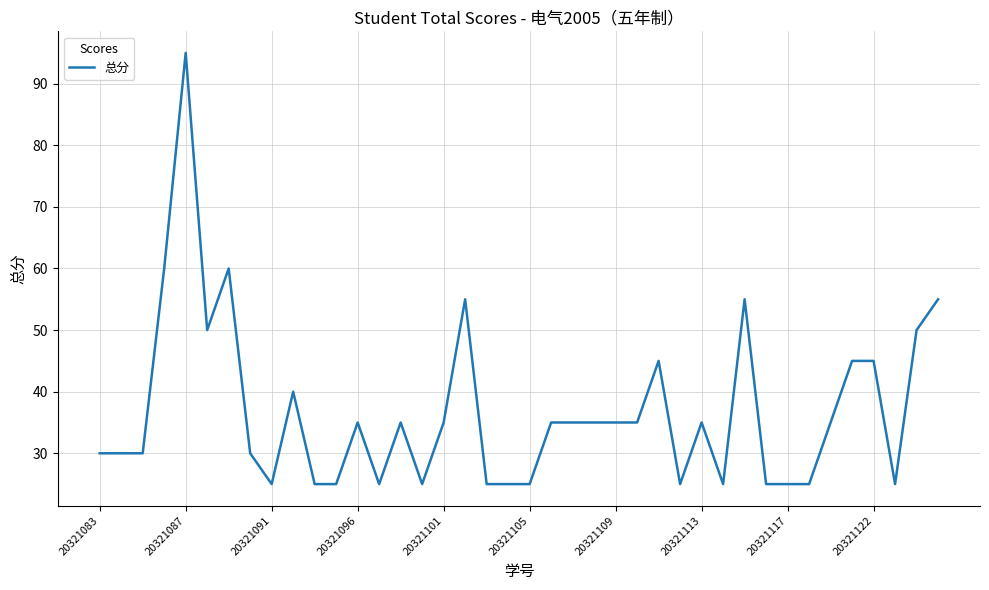

What is the greatest value displayed?

95